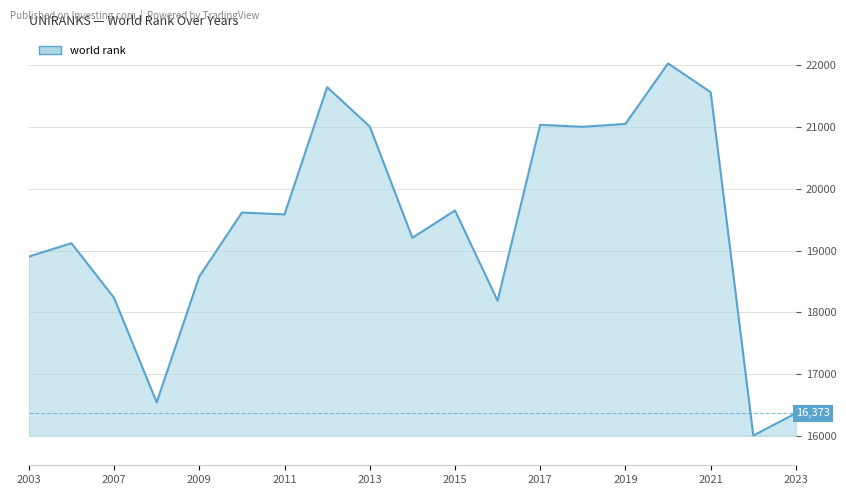

What is the ratio of the value at 2009 to the value at 2013?

0.9